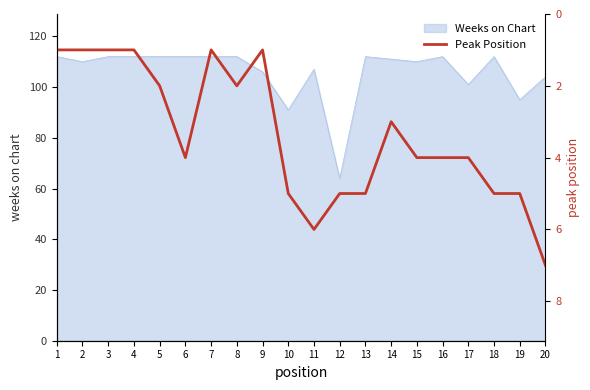

True or false: the data has more than 1 interior local peaks.

True